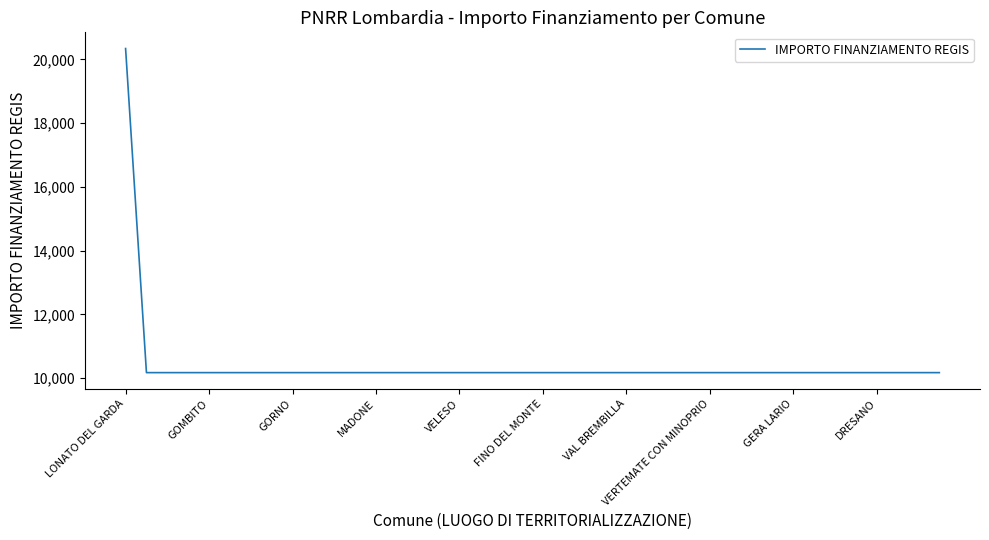

What is the difference between the maximum and minimum values?

10172